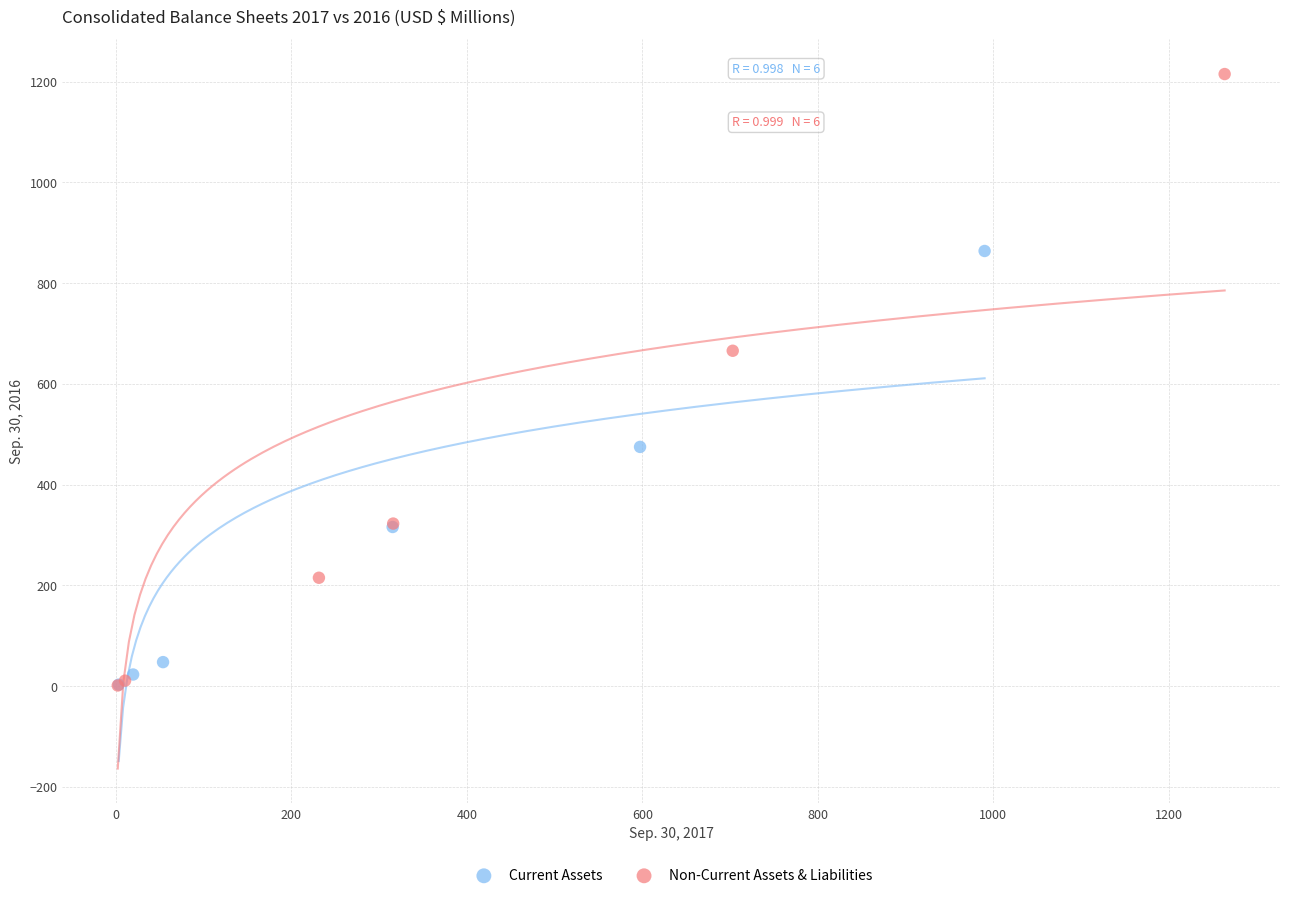

Which series contains the highest Y value?

Non-Current Assets & Liabilities